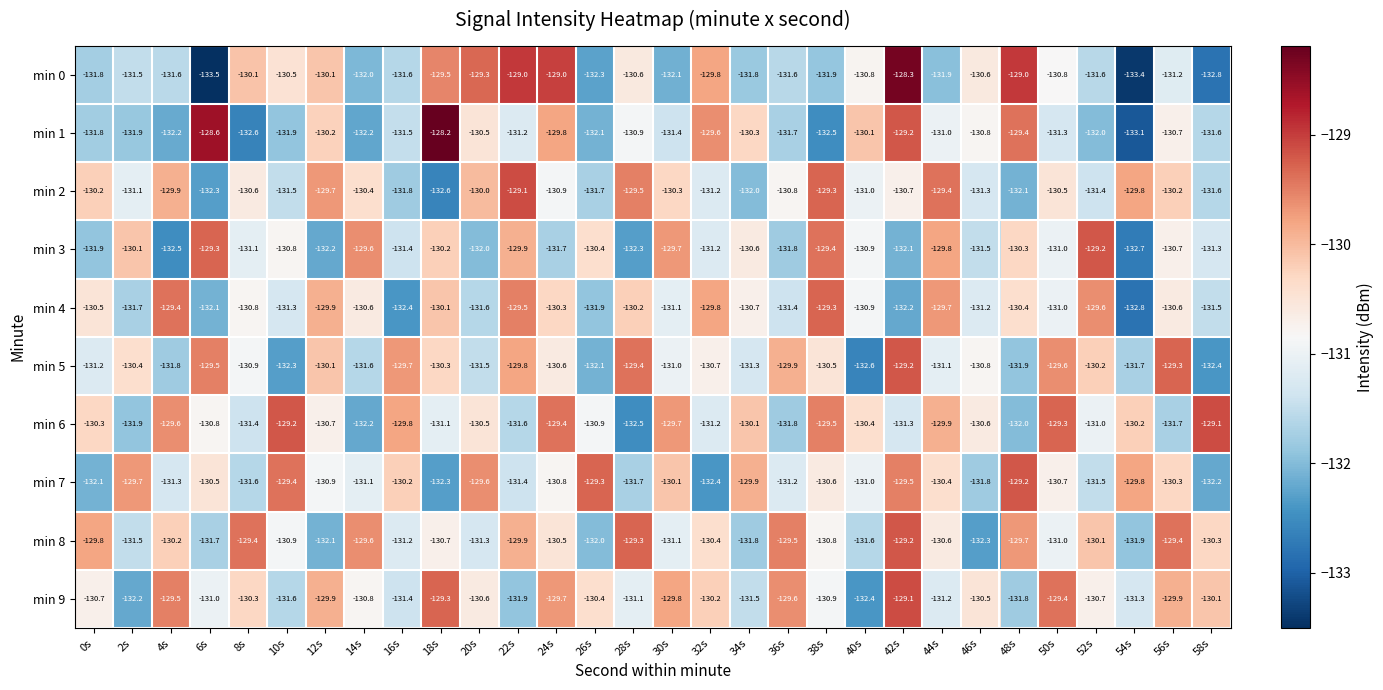

How many series are shown in this chart?

10